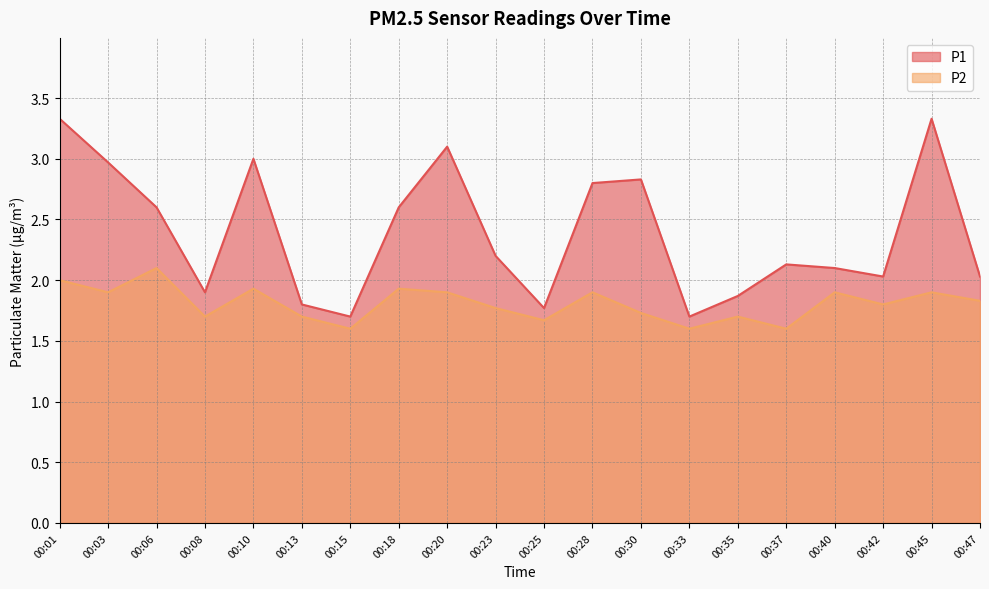

Which has a higher value, 00:40 or 00:25?

00:40